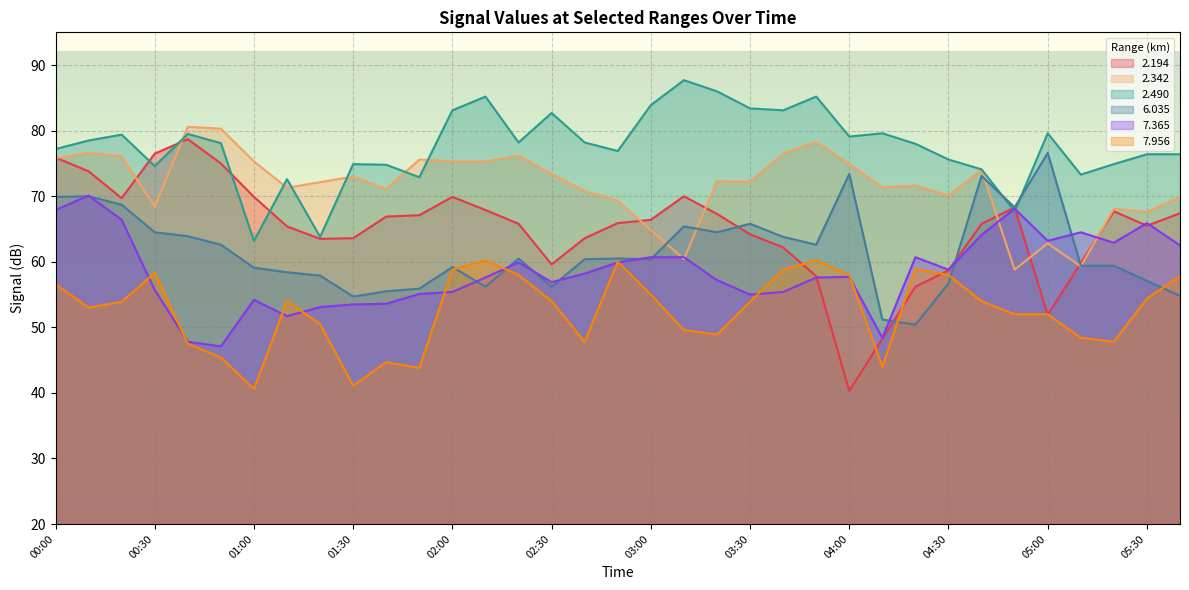

At which category does   7.956 reach its first local valley?

00:10